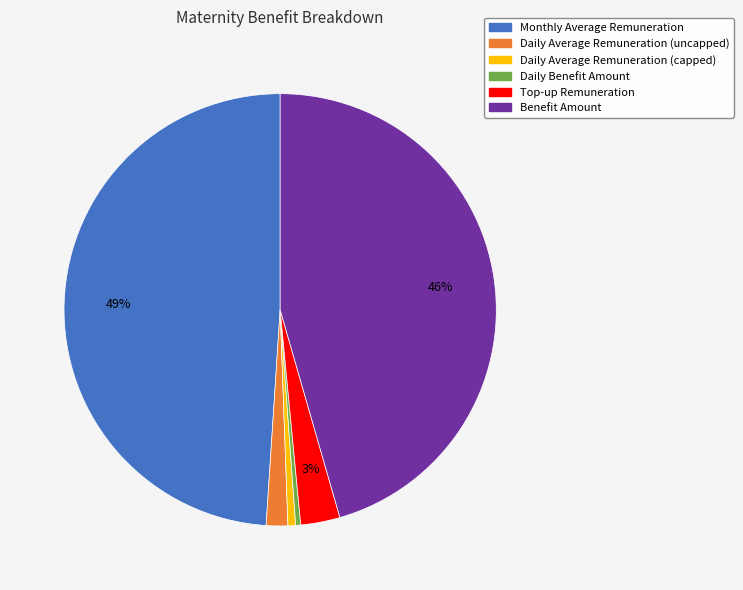

What is the largest slice in the pie chart?

Monthly Average Remuneration